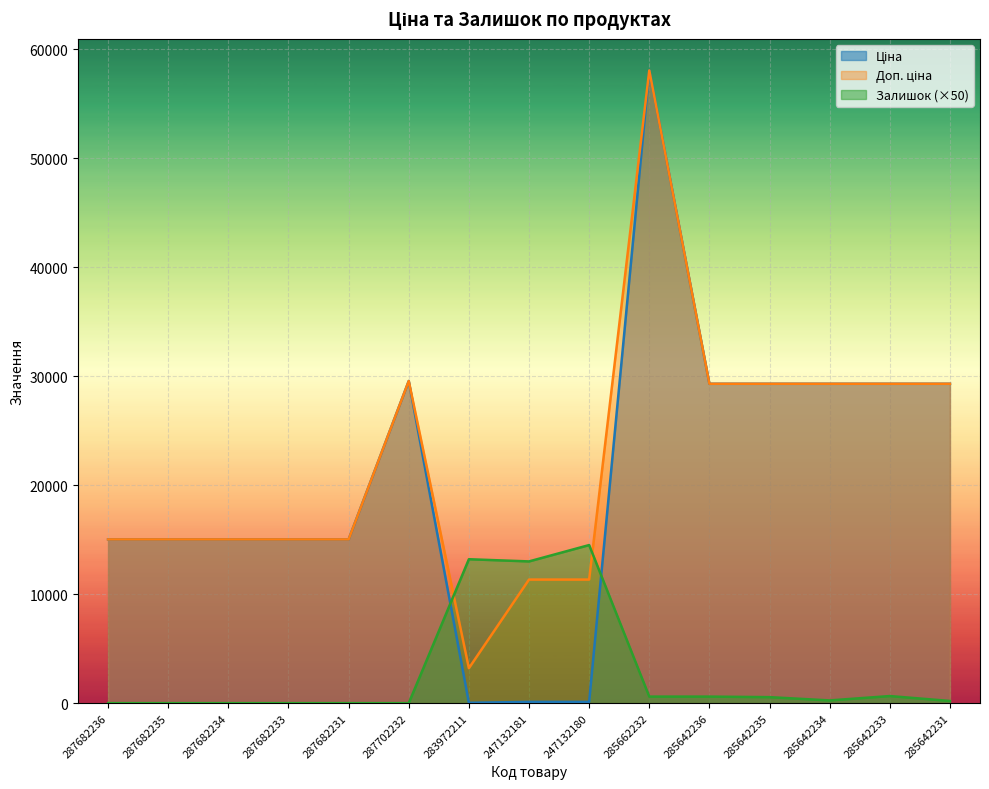

True or false: Доп. ціна and Залишок cross at least once.

True